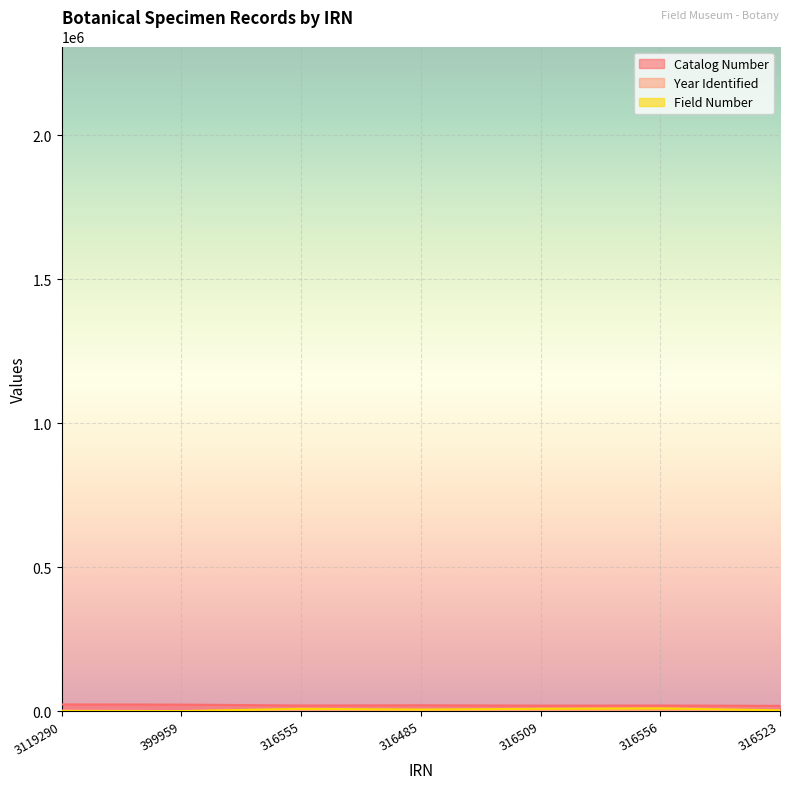

What is the value of the Year Identified point at the 4th from the left?

1999.0